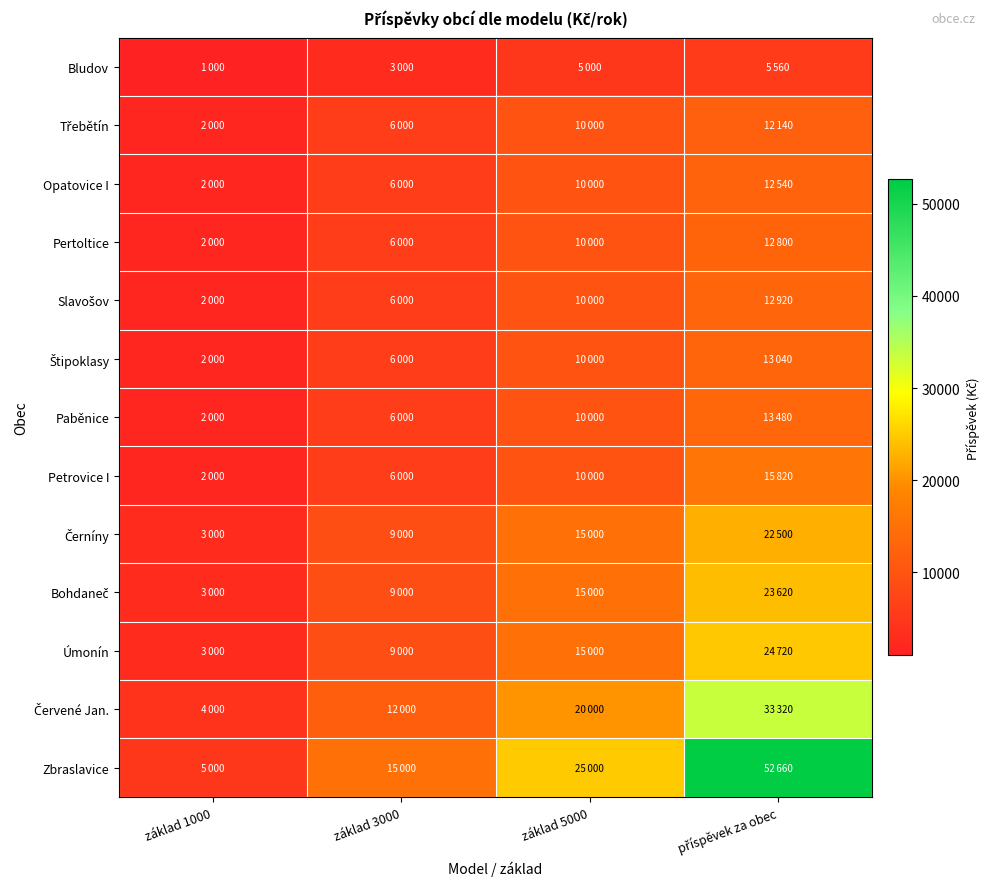

What is the total value across all series at příspěvek za obec?

255120